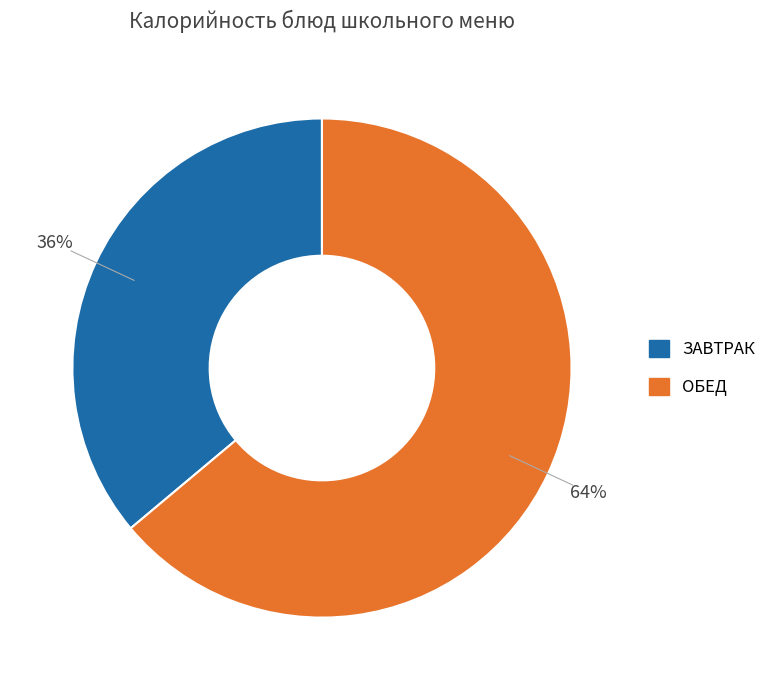

To the nearest percent, what is the difference between the largest and smallest slice percentages?

28%